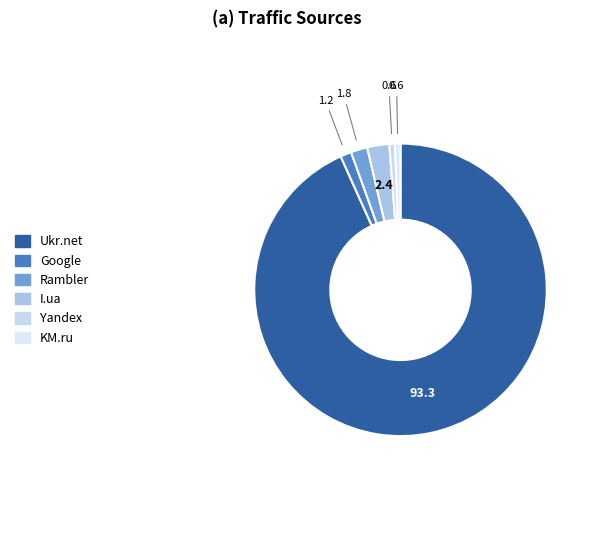

What is the majority slice?

Ukr.net